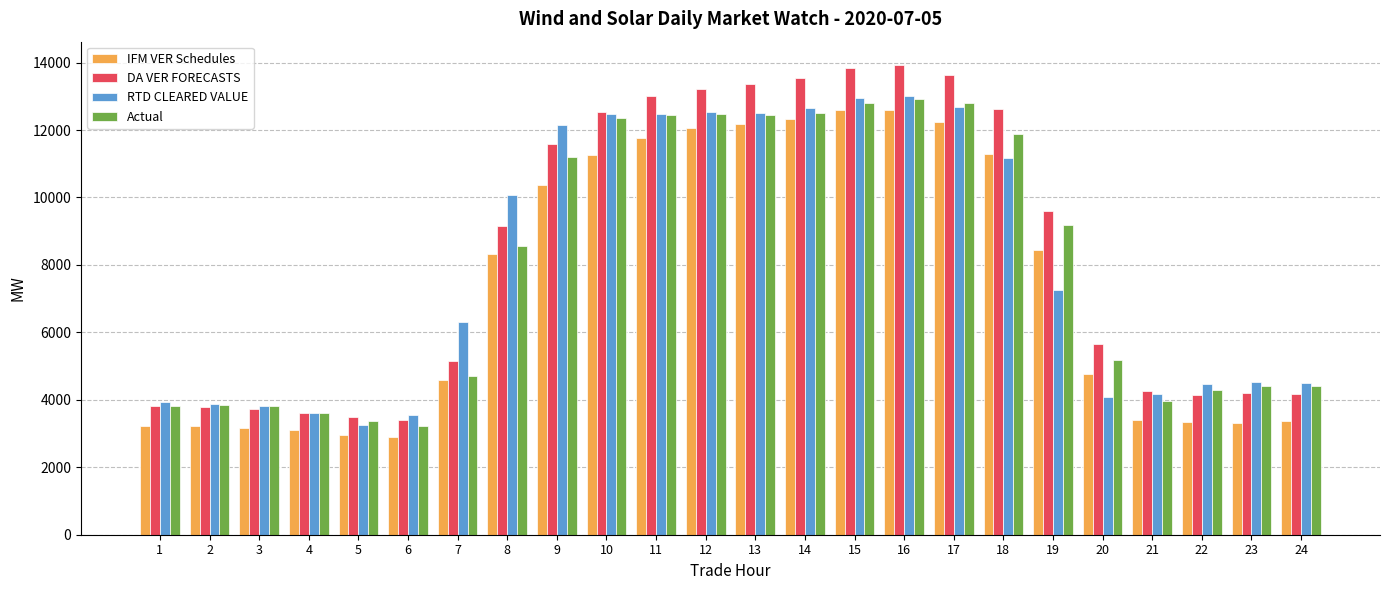

Where is RTD CLEARED VALUE nearest to the value 8121?

19